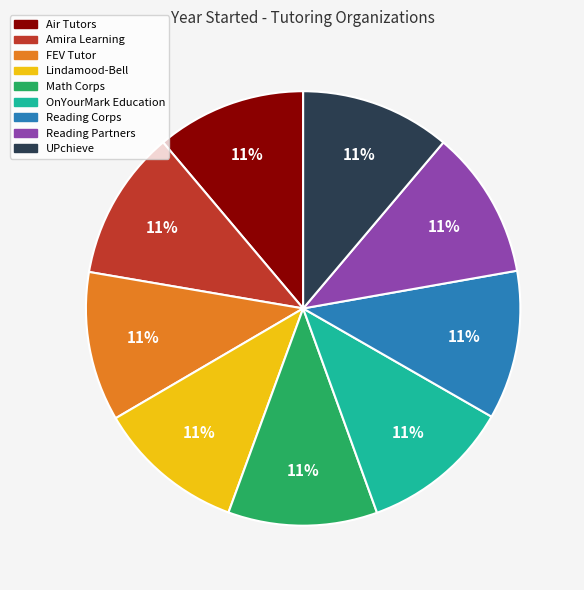

Is there a majority slice in this chart?

No